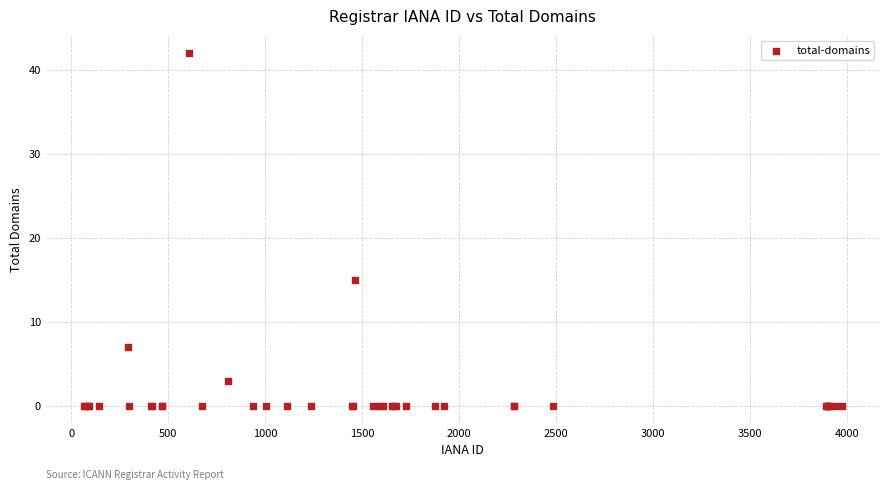

What Y value in the scatter plot is closest to 21?

15